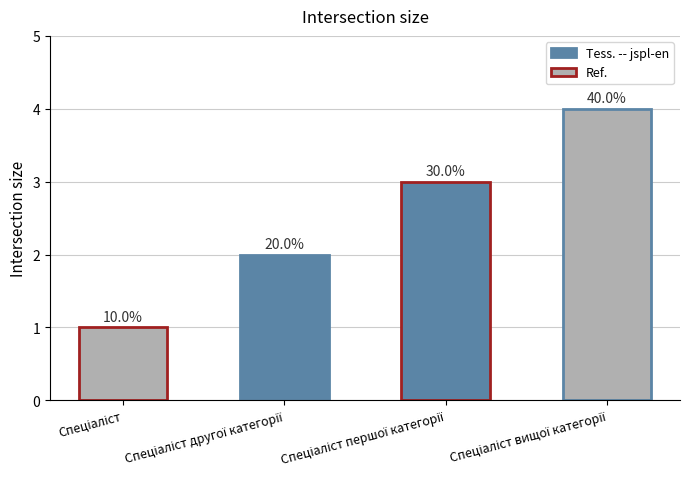

Reading left to right, list all the values displayed in this chart.

1	2	3	4